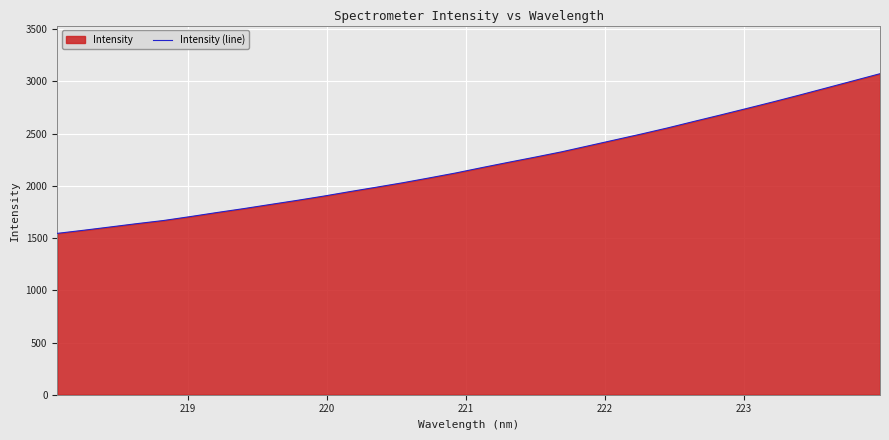

What is the minimum value shown in the chart?

1545.0